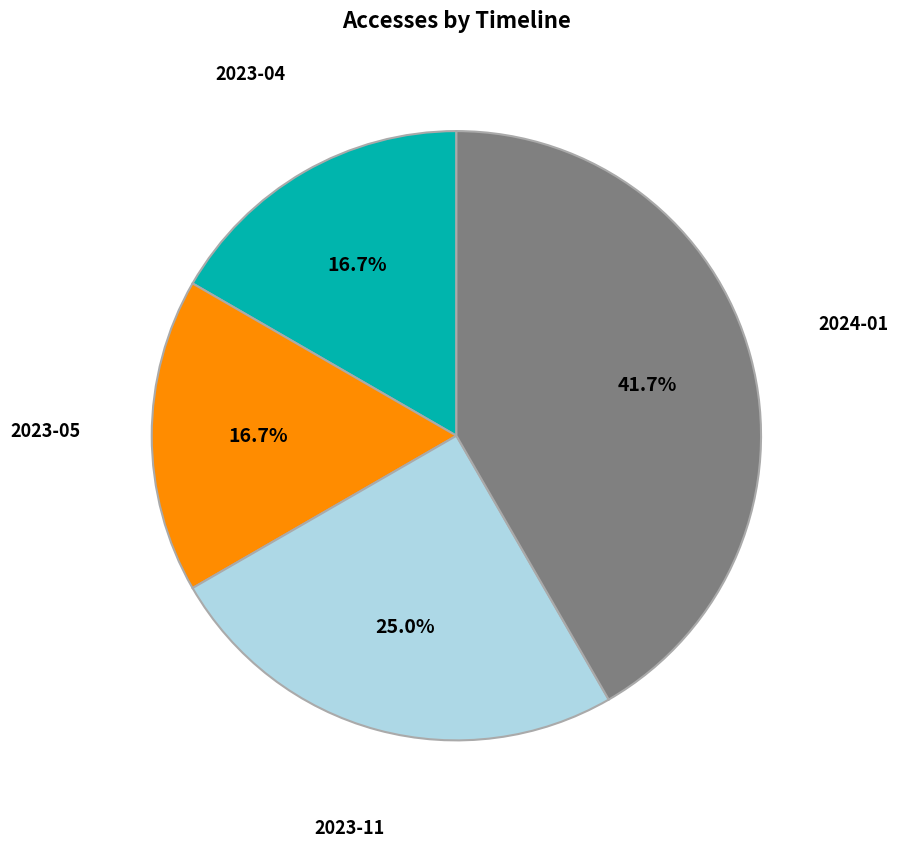

Does any single category account for the majority?

No